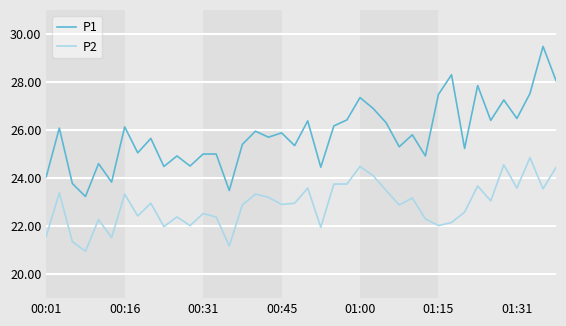

List the series in order of their peak value, highest first.

P1, P2